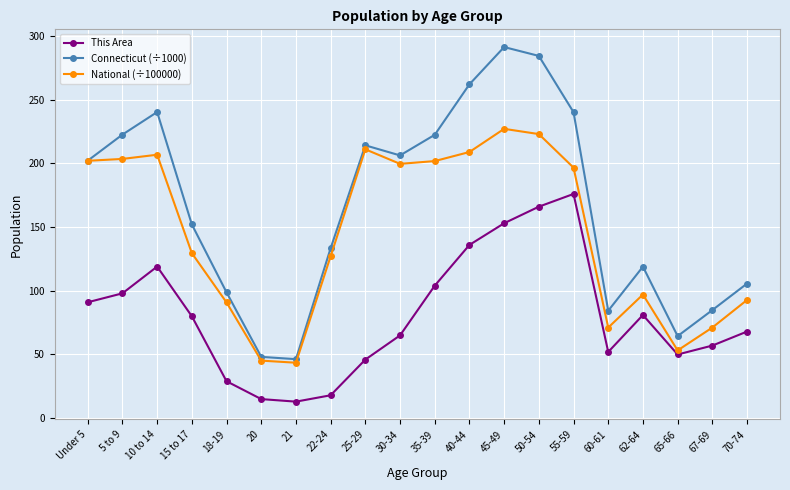

Is the value of National (÷100000) at 67-69 greater than the value of Connecticut (÷1000) at 10 to 14?

No